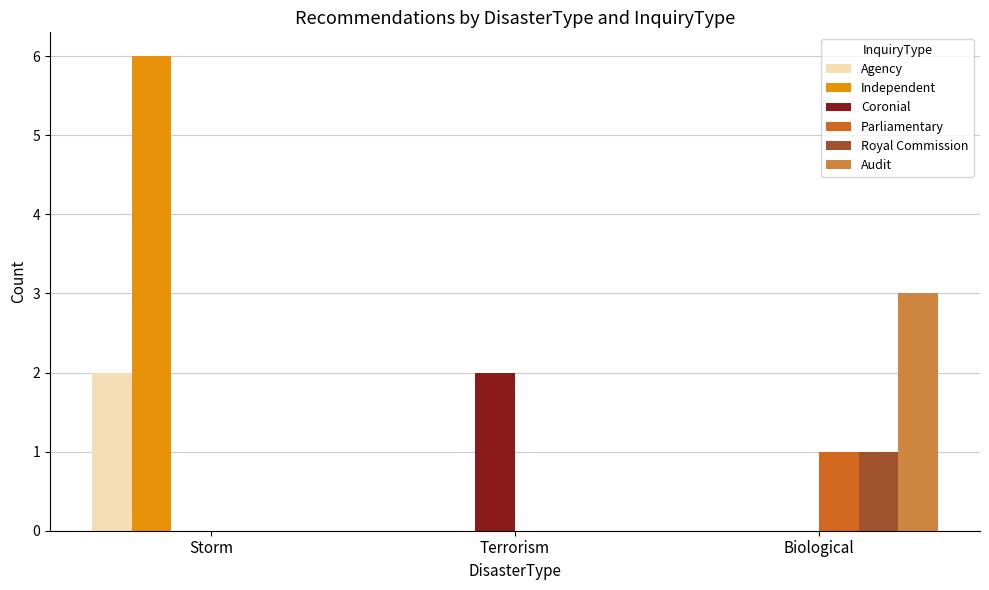

At which label does Parliamentary reach its peak?

Biological